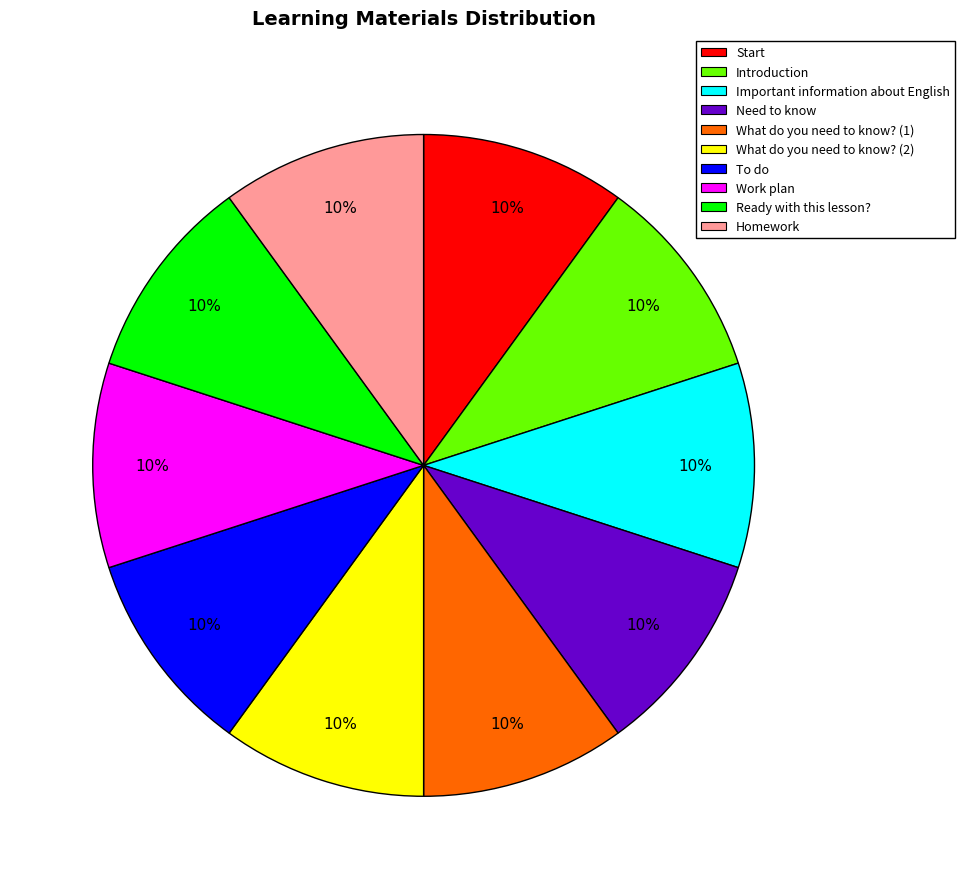

To the nearest percent, what portion does Work plan represent?

10%